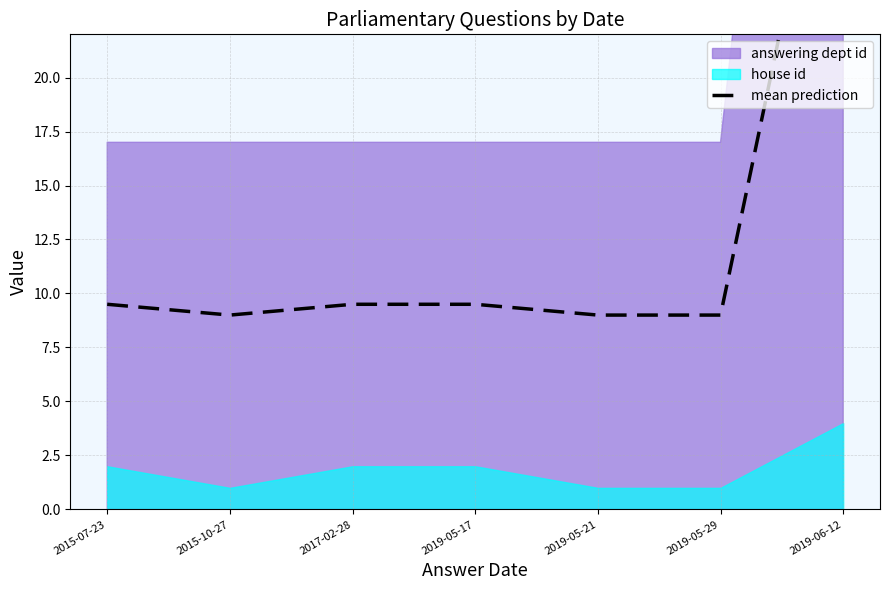

Does the chart display data point markers on the line(s)?

No